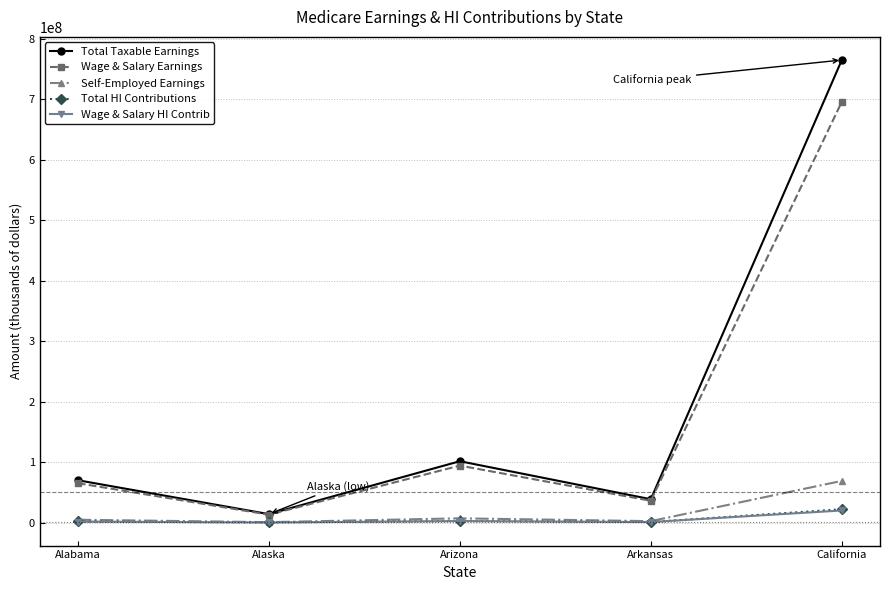

Rank the categories by Wage & Salary Earnings value from lowest to highest.

Alaska, Arkansas, Alabama, Arizona, California